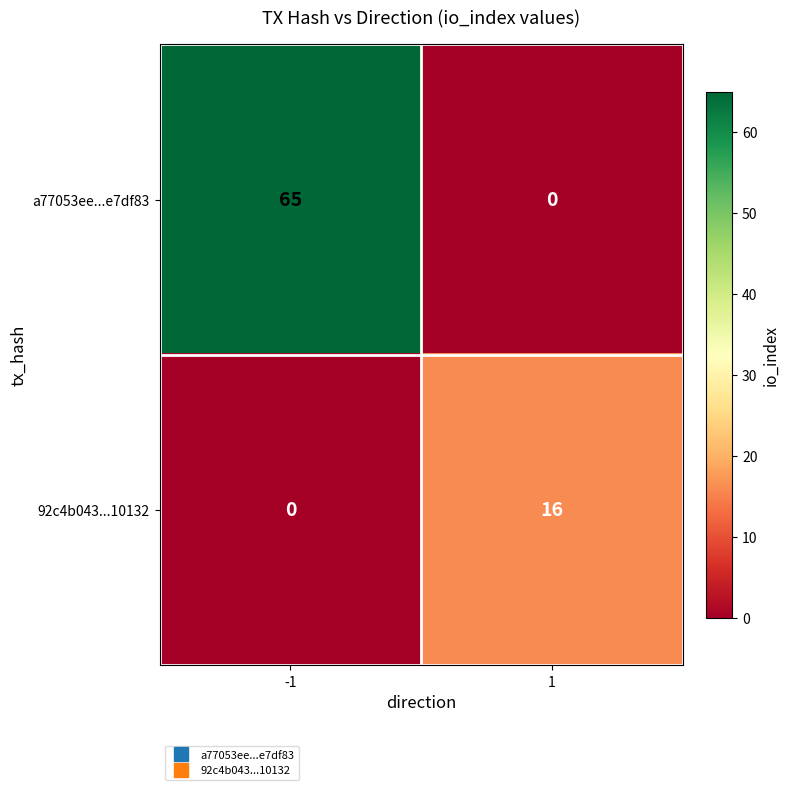

Which series has the widest spread of values?

a77053ee...e7df83